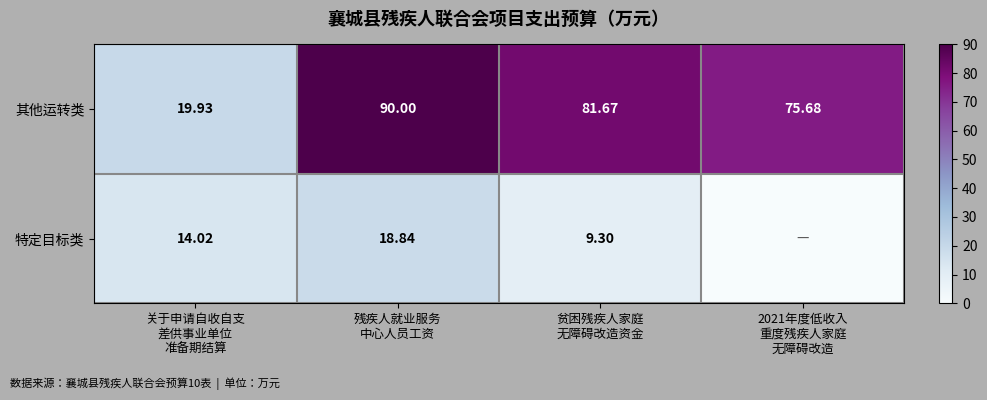

Rank the series by their average value, from lowest to highest.

特定目标类, 其他运转类